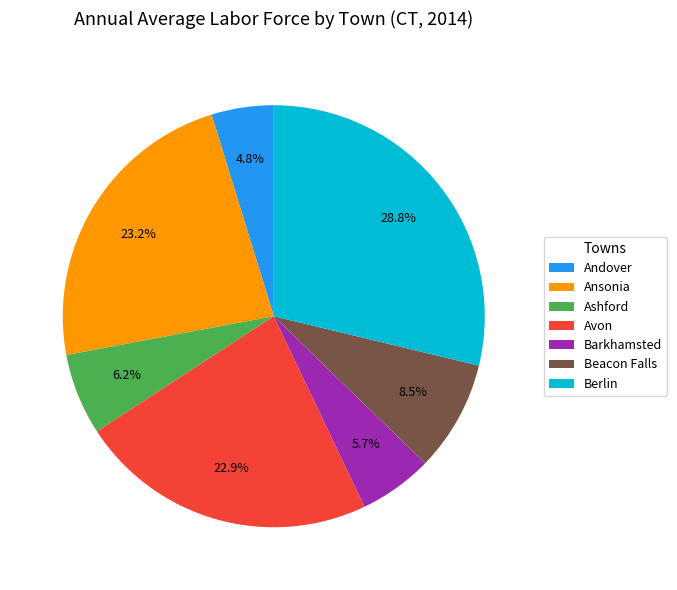

To the nearest percent, what portion does Berlin represent?

29%